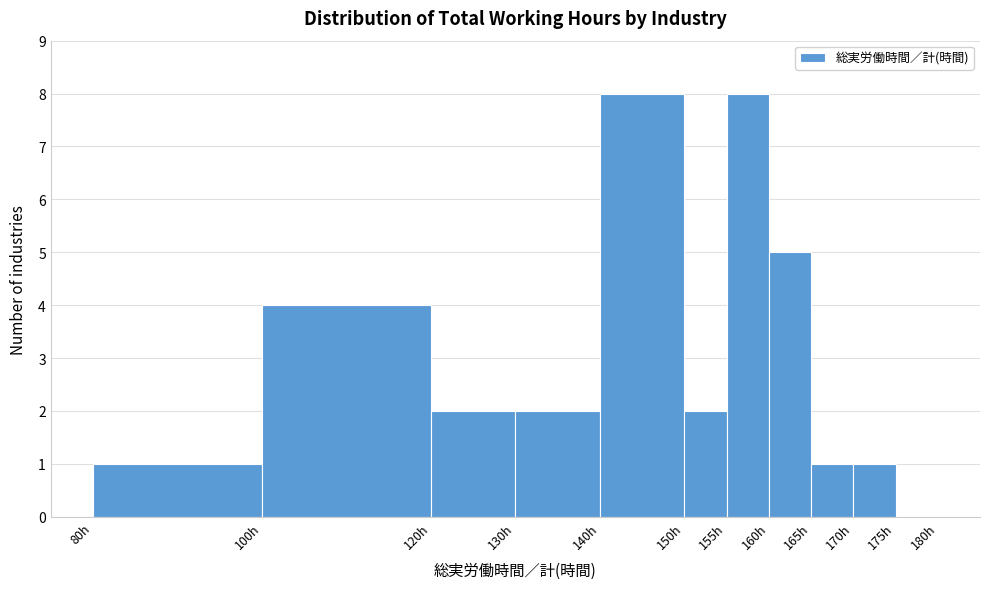

What is the height of the bar covering 140 to 150 on the x-axis? The values are not printed on the chart, so give them approximately, as read against the axis.

8